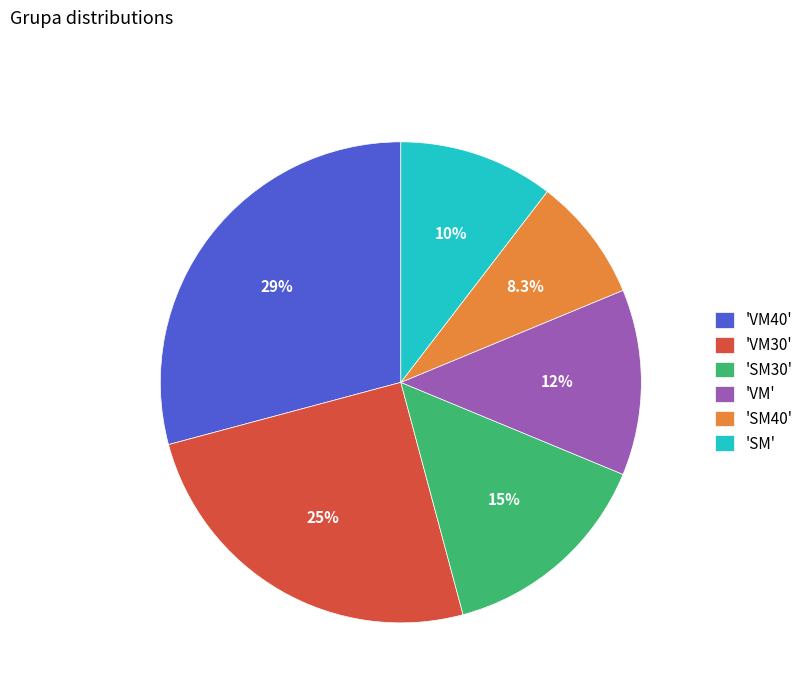

Rank the categories by value from highest to lowest.

'VM40', 'VM30', 'SM30', 'VM', 'SM', 'SM40'